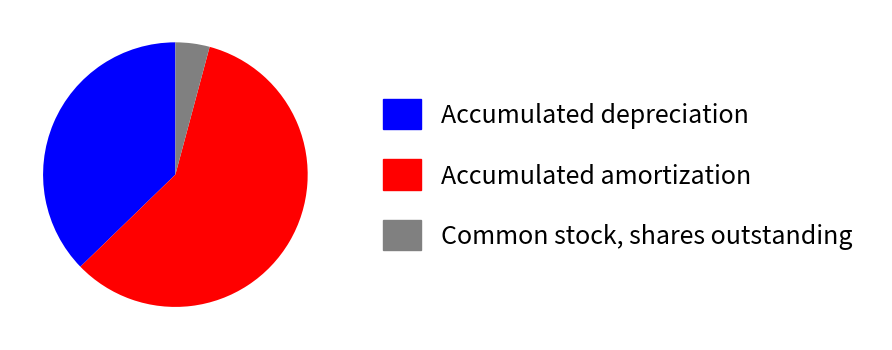

The Accumulated depreciation slice represents 51% of the pie. True or false?

False